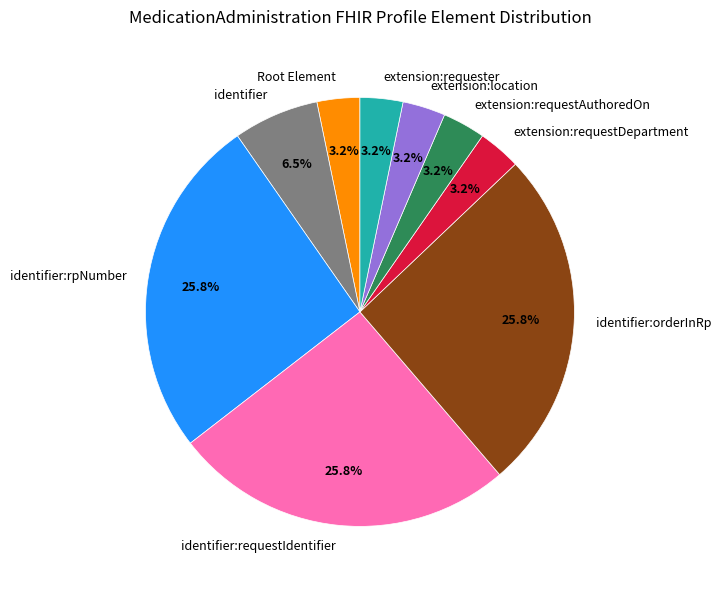

Count the number of slices in the pie.

9